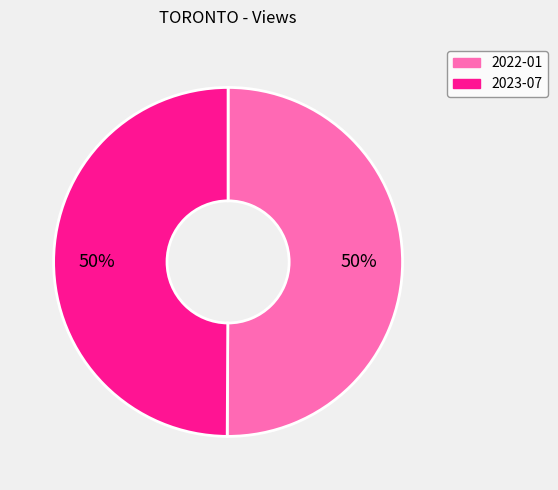

Count the number of slices in the pie.

2